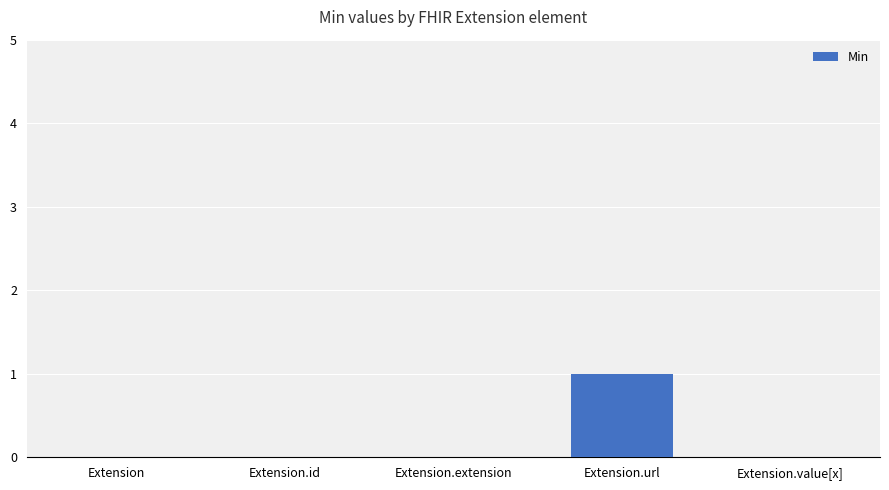

Are the bars horizontal?

No